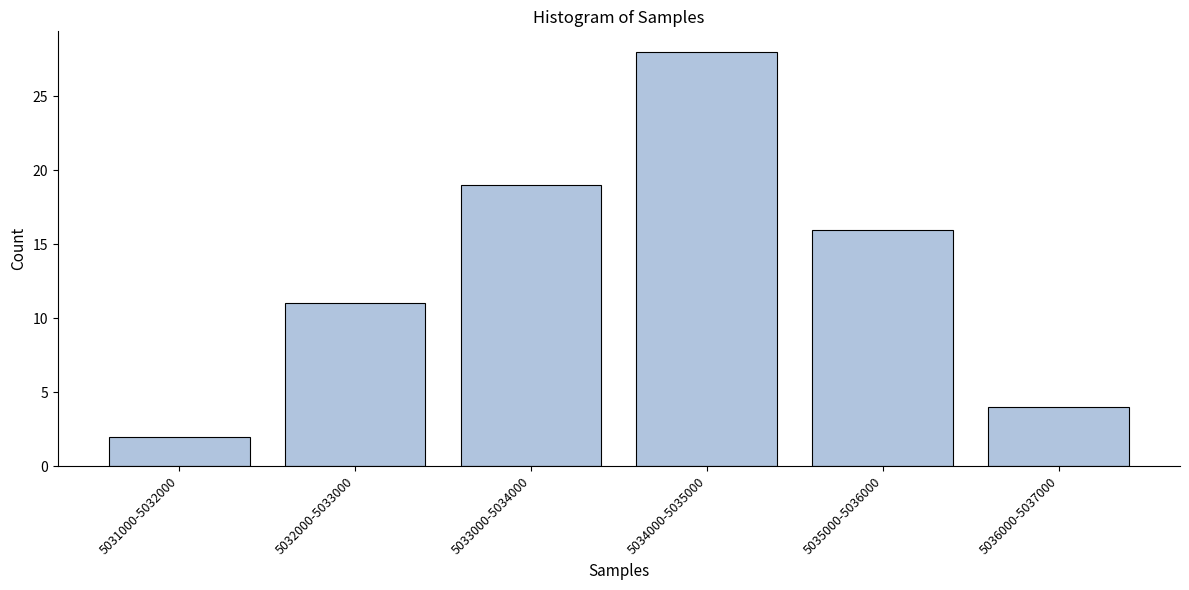

Reading right to left, what are all the values shown in this chart?

4	16	28	19	11	2